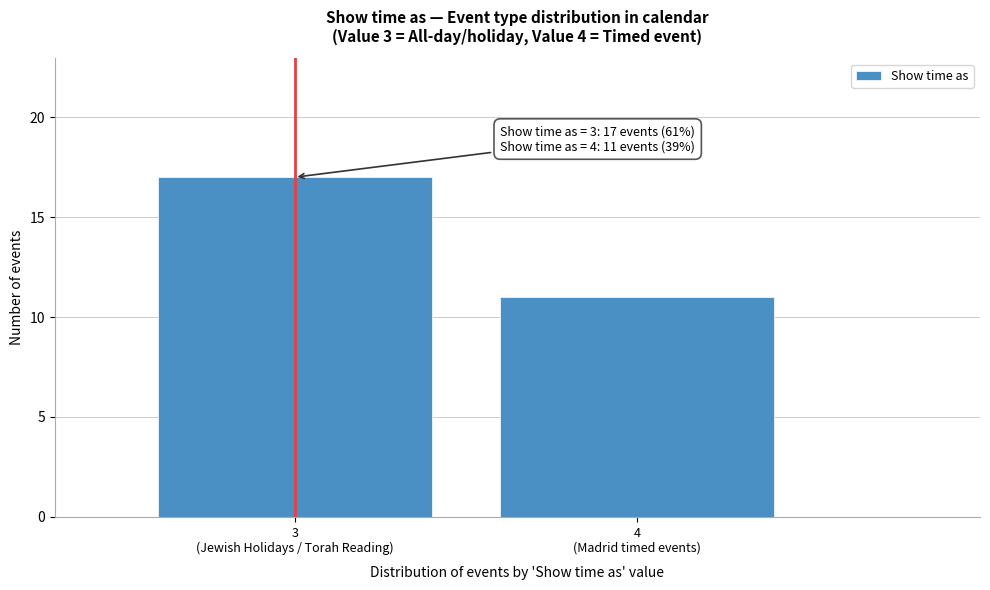

Reading left to right, what are all the values shown in this chart?

17	11